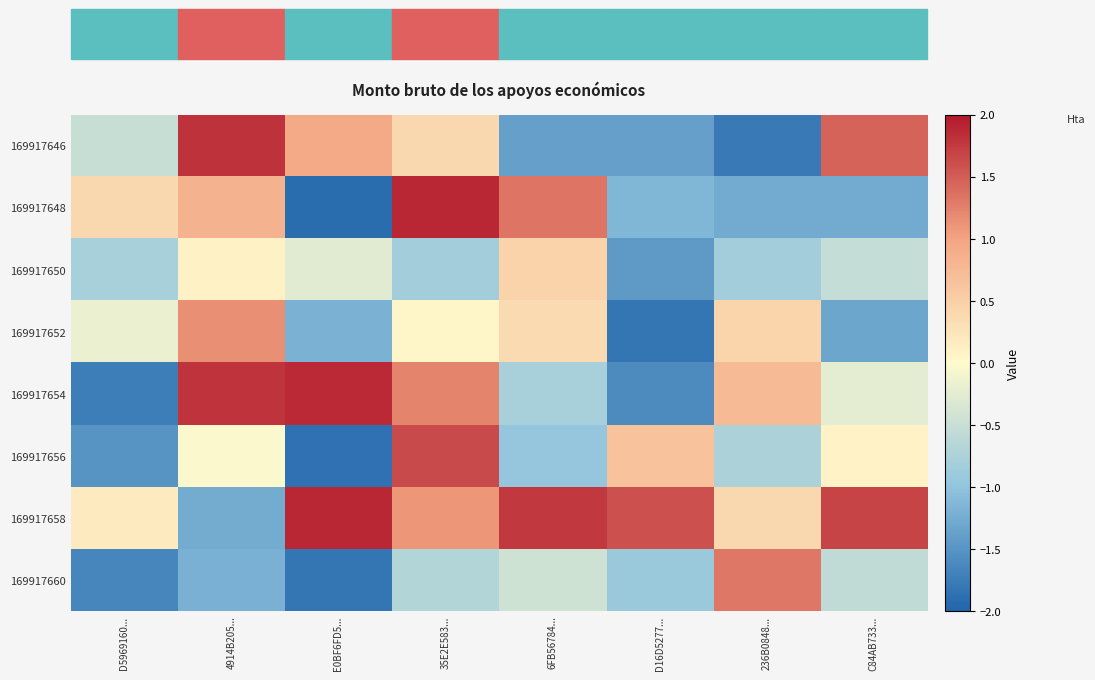

What is the maximum value shown in the chart?

1.9